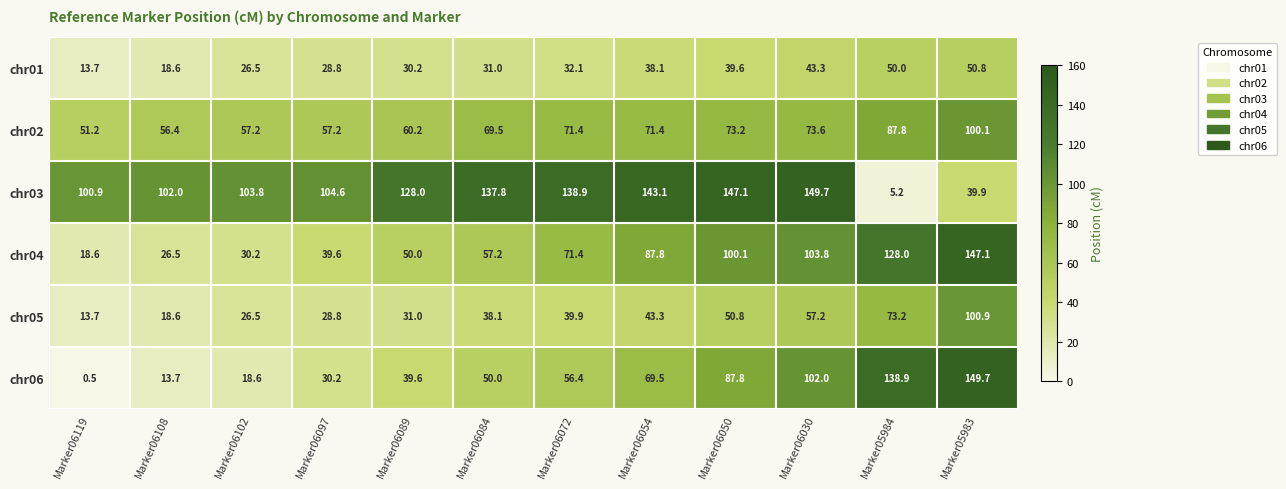

Where is chr05 nearest to the value 57?

Marker06030